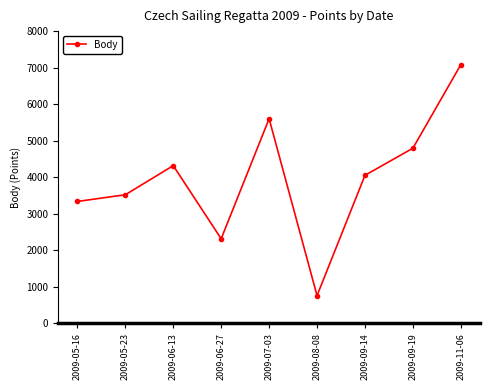

The value at 2009-09-14 is 4050. True or false?

True